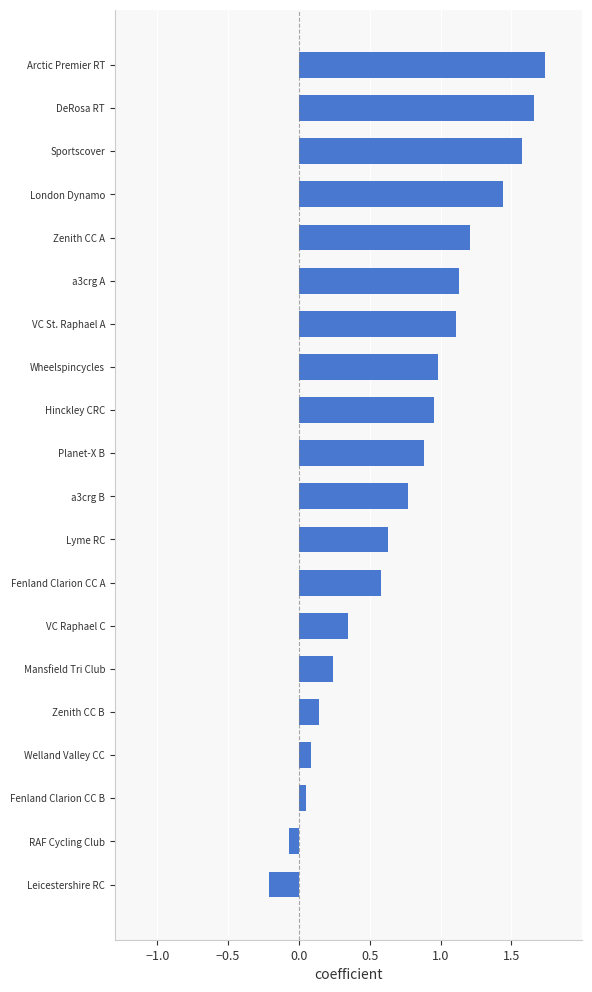

Which category has the highest value across all series?

Arctic Premier RT